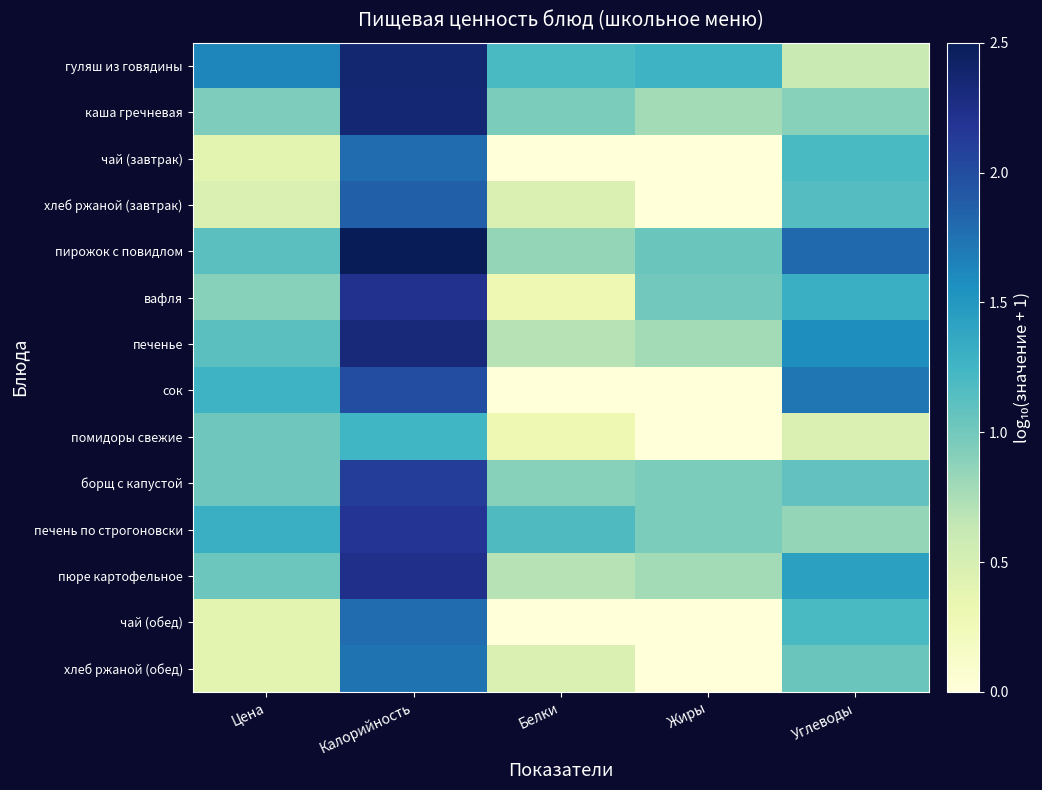

What is the total value across all series at Углеводы?

16.3